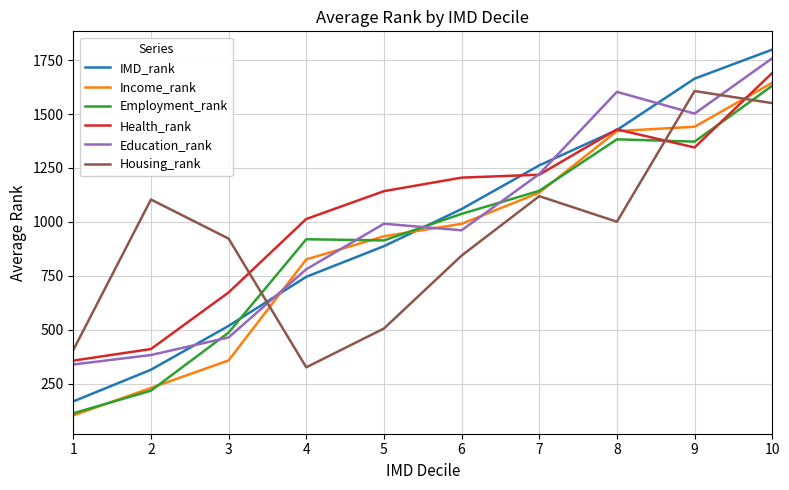

At which label does Employment_rank reach its peak?

10